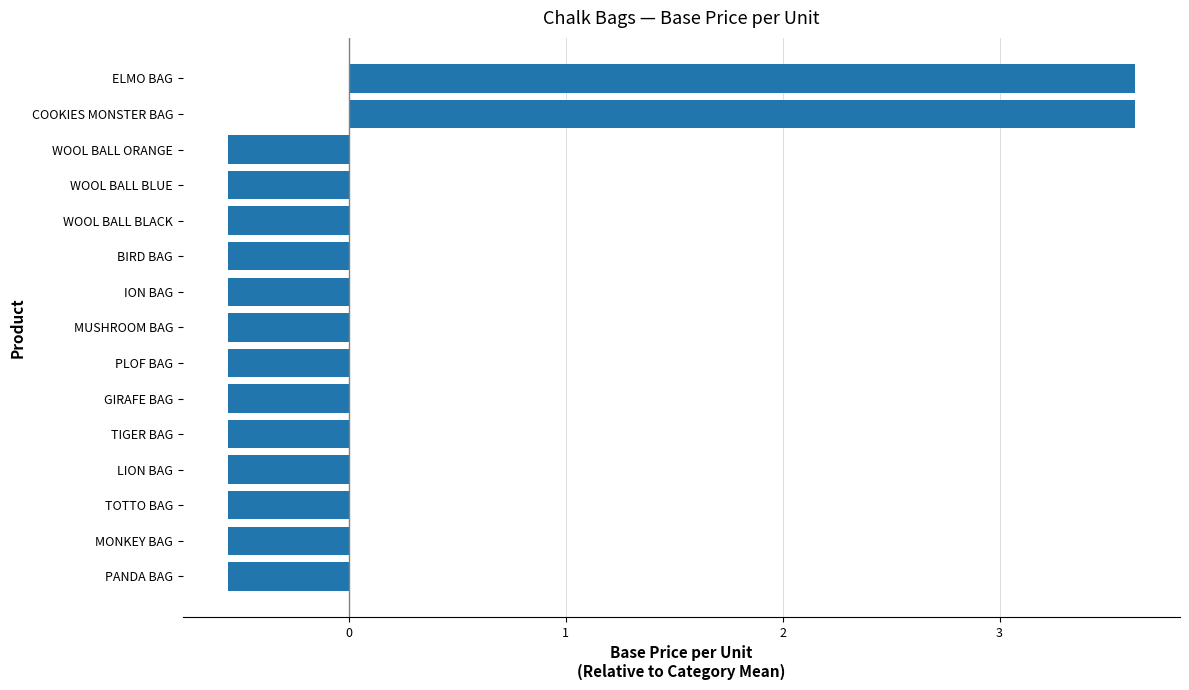

Between PANDA BAG and COOKIES MONSTER BAG, which is larger?

COOKIES MONSTER BAG